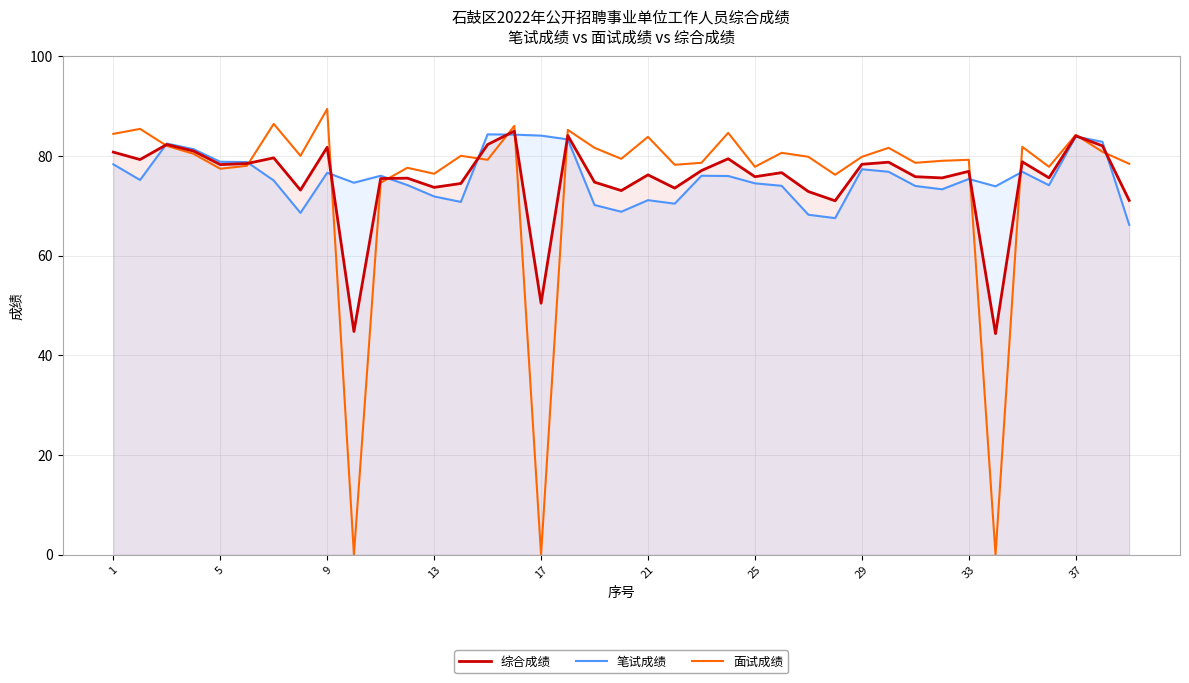

How many values in the 面试成绩 series are below 79?

15